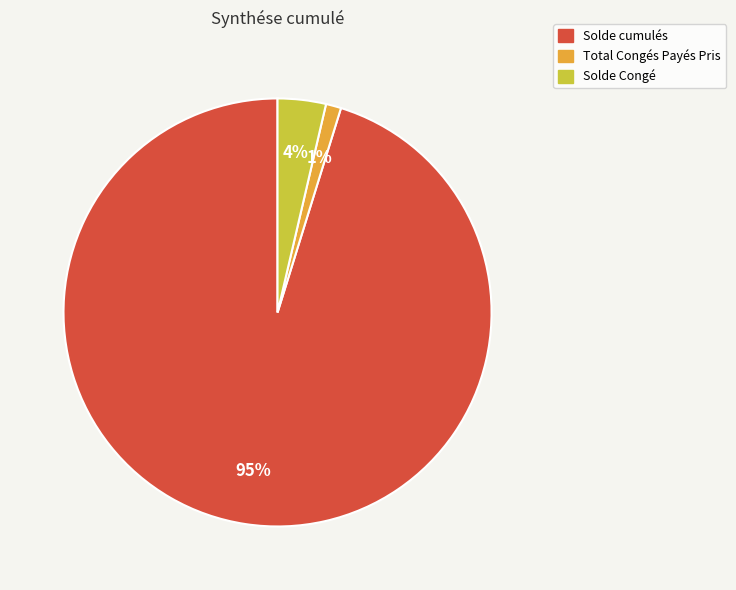

How many segments does this pie chart have?

3